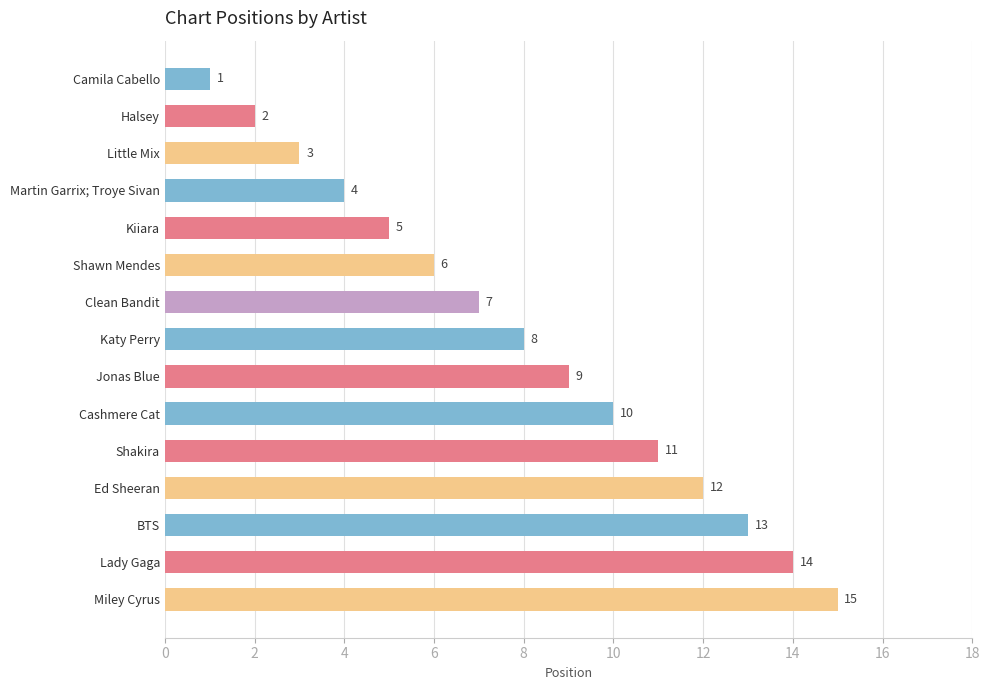

Does the chart contain stacked bars?

No